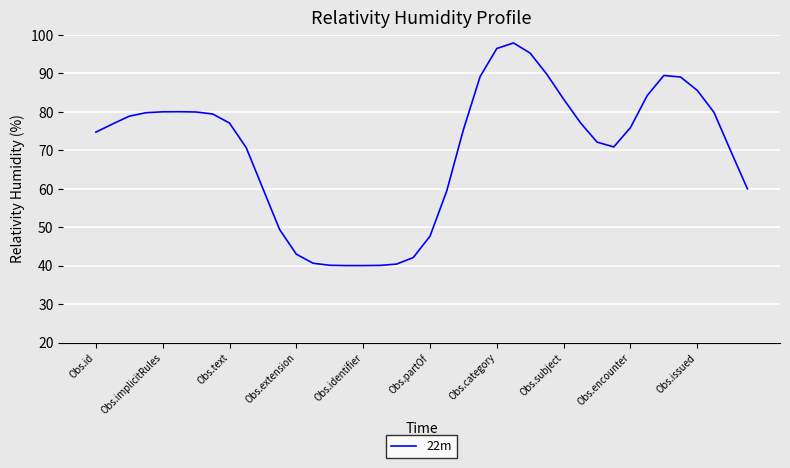

What is the smallest value displayed?

40.0